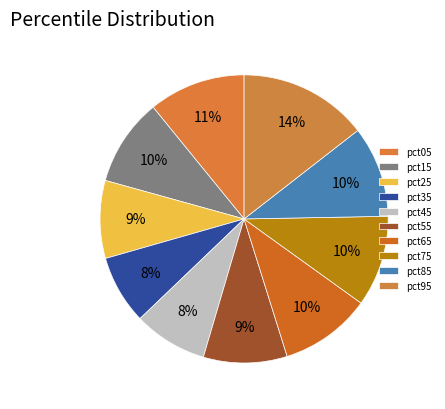

How much of the chart is everything except pct85?

89.8%